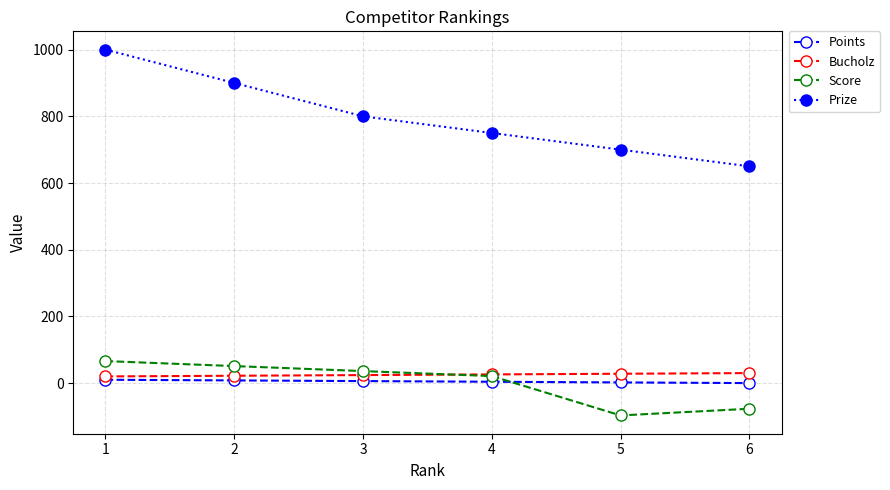

The value of Prize at 4 is 750. True or false?

True